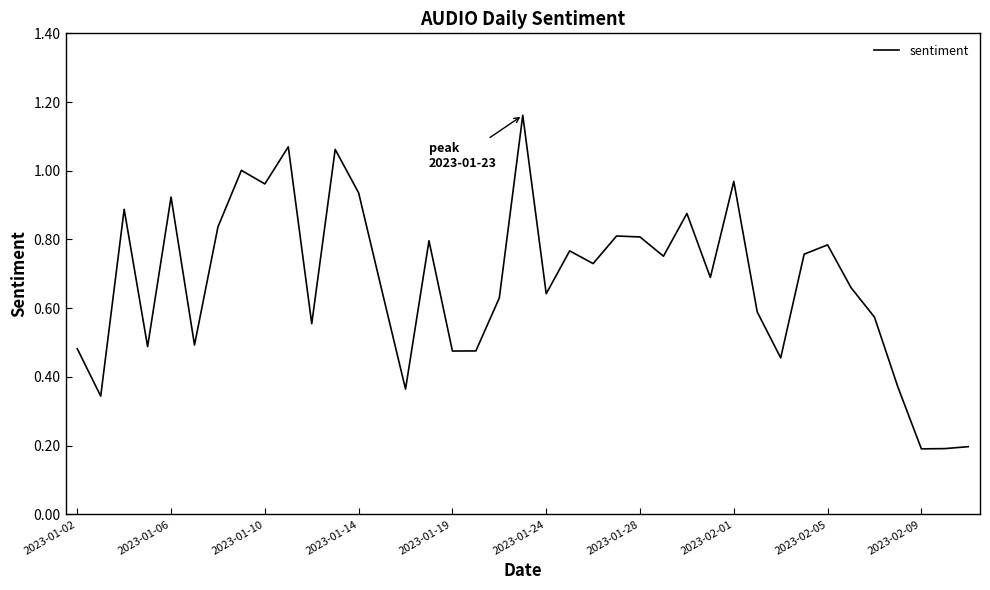

Does the chart display data point markers on the line(s)?

No